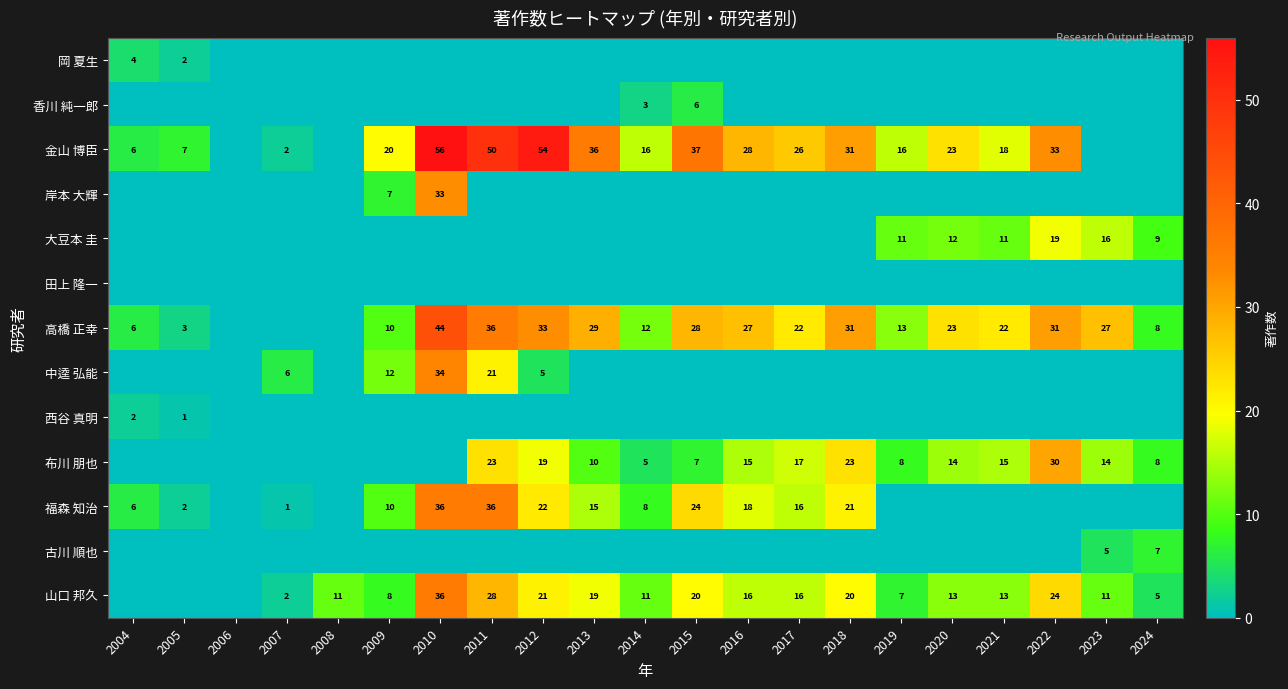

The value of 大豆本 圭 at 2021 is 11. True or false?

True